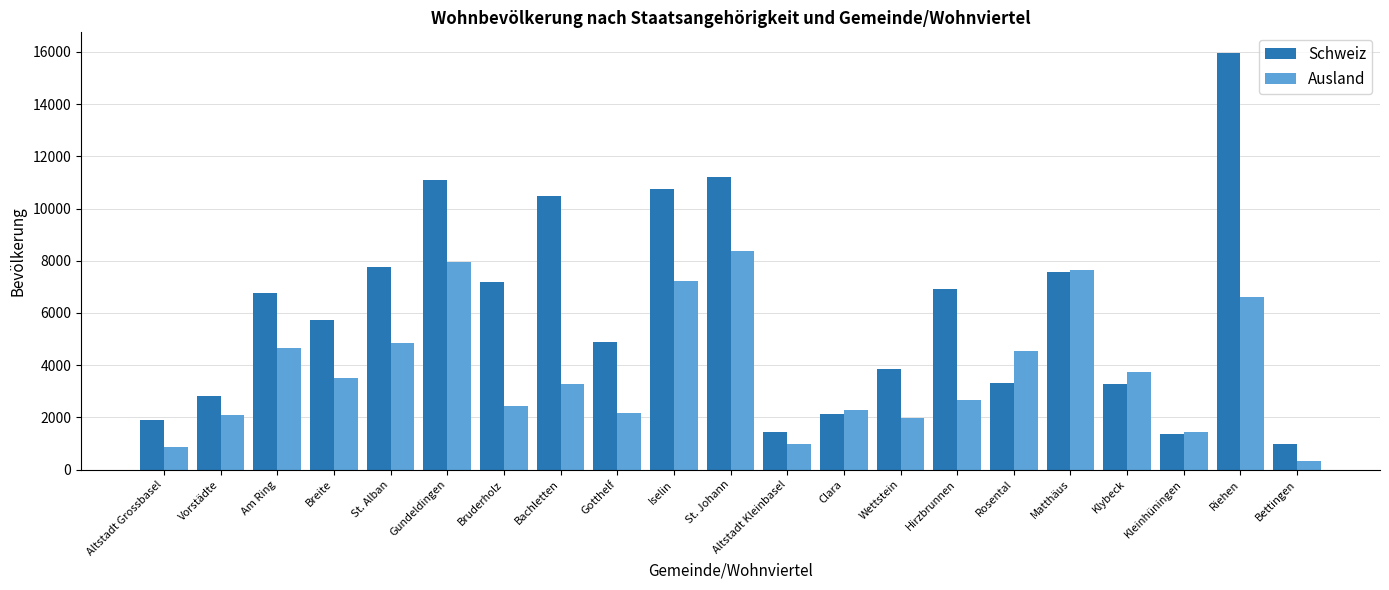

What is the spread (max minus min) of values at Hirzbrunnen?

4254